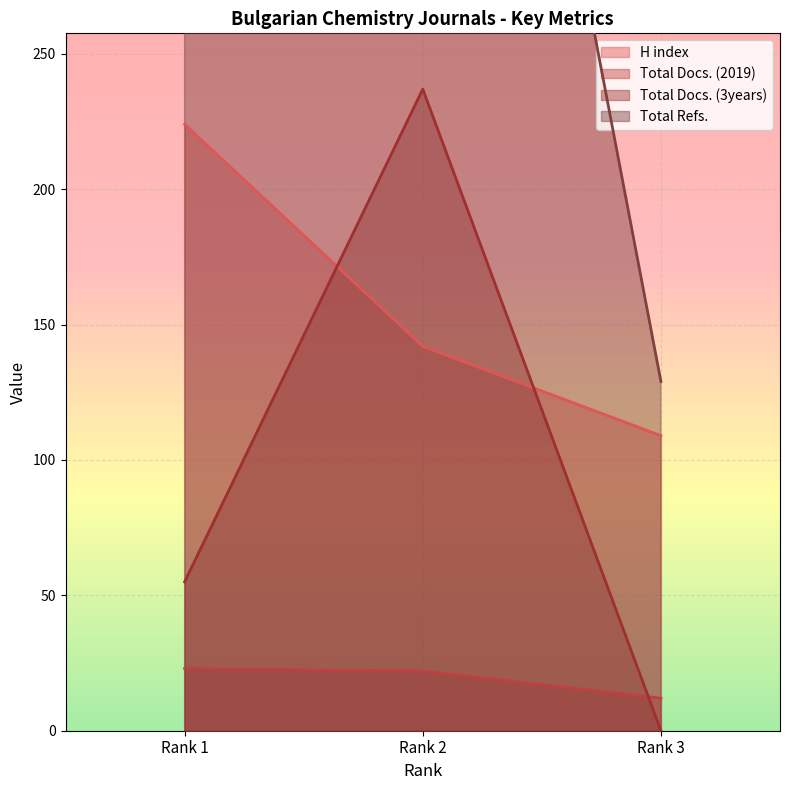

Which category has the lowest value across all series?

Rank 3